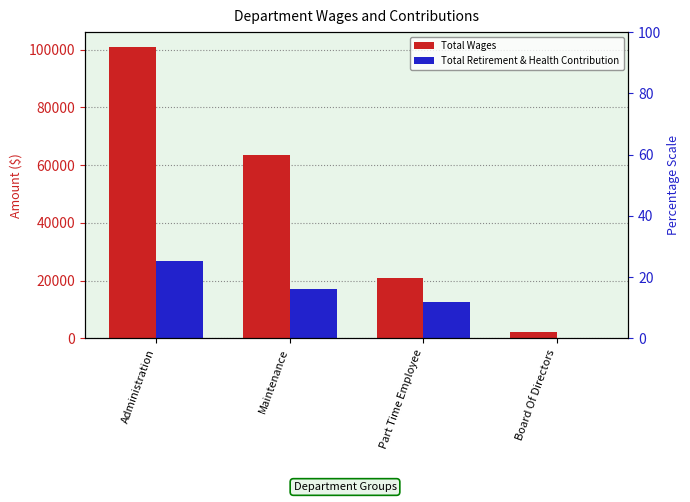

How many values in Total Retirement & Health Contribution are above zero?

3